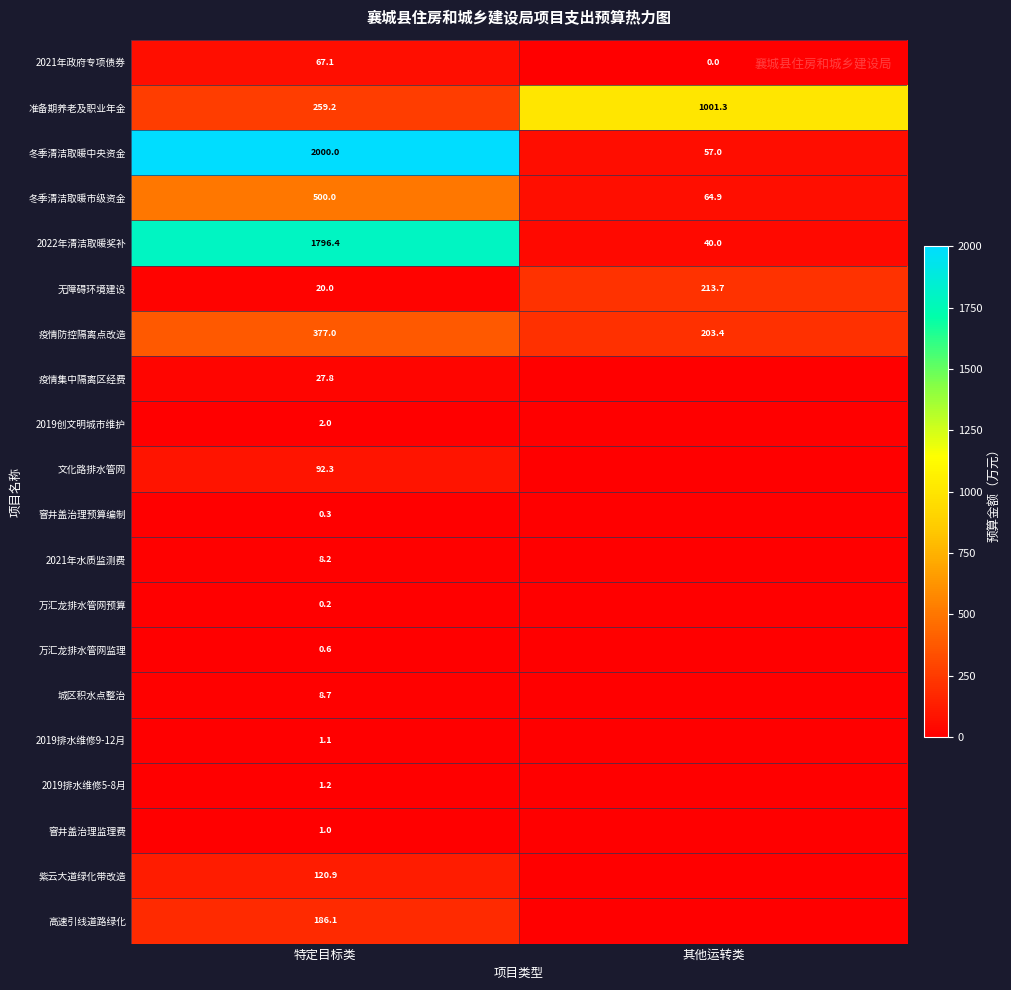

At which category is the sum across all series the highest?

特定目标类